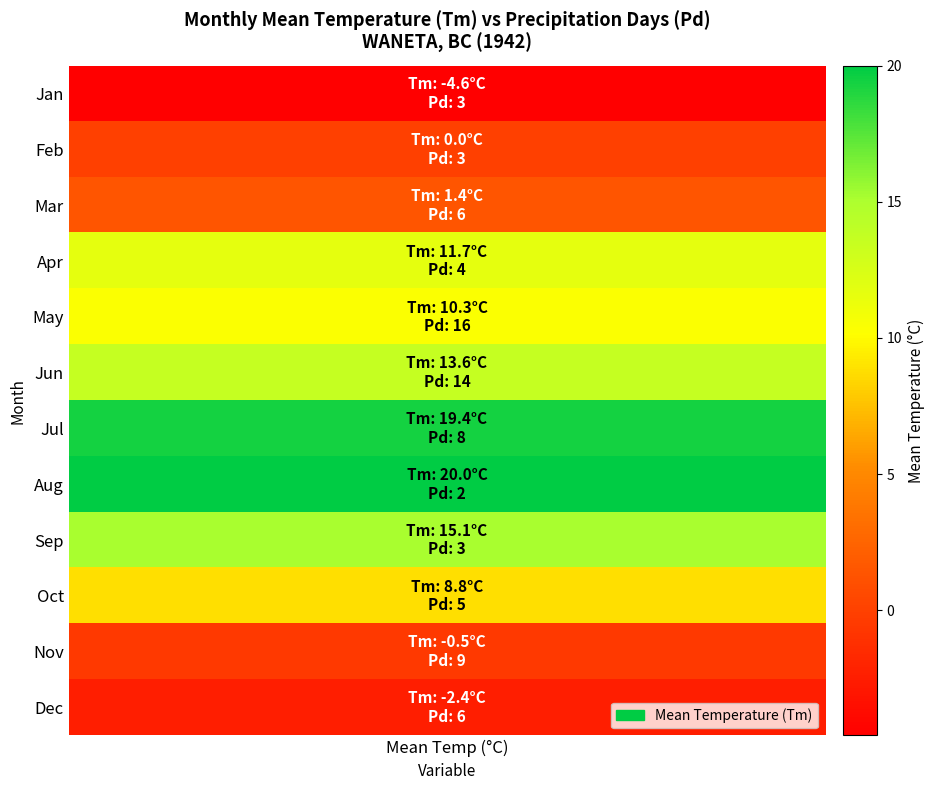

Between Pd and Tm, which is larger?

Pd